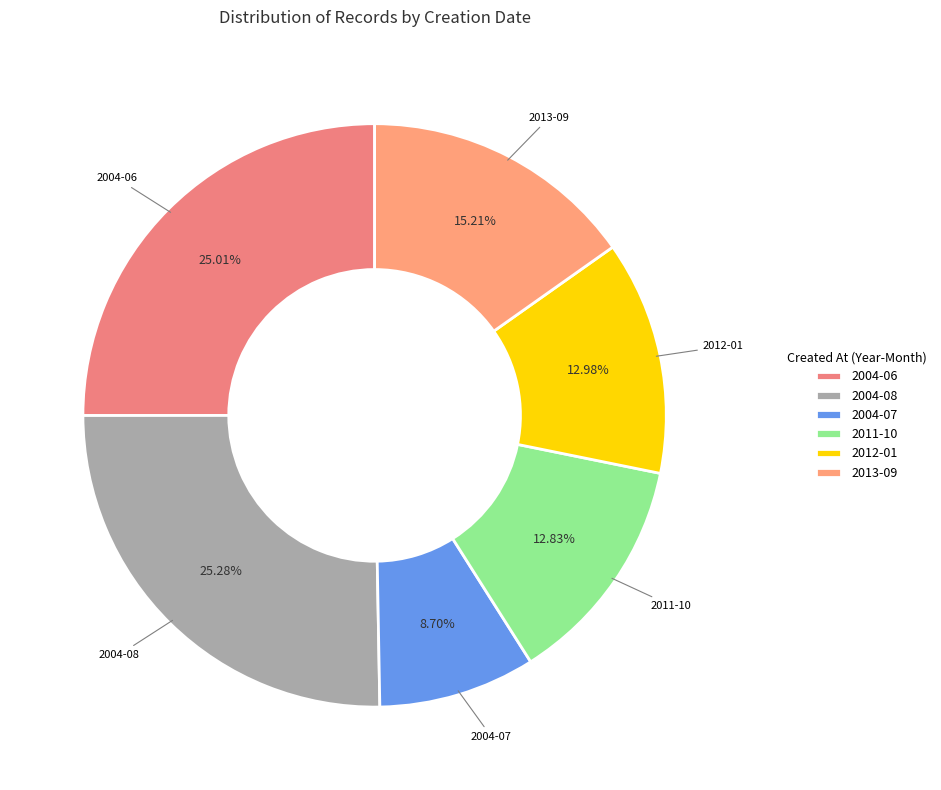

Is there a majority slice in this chart?

No